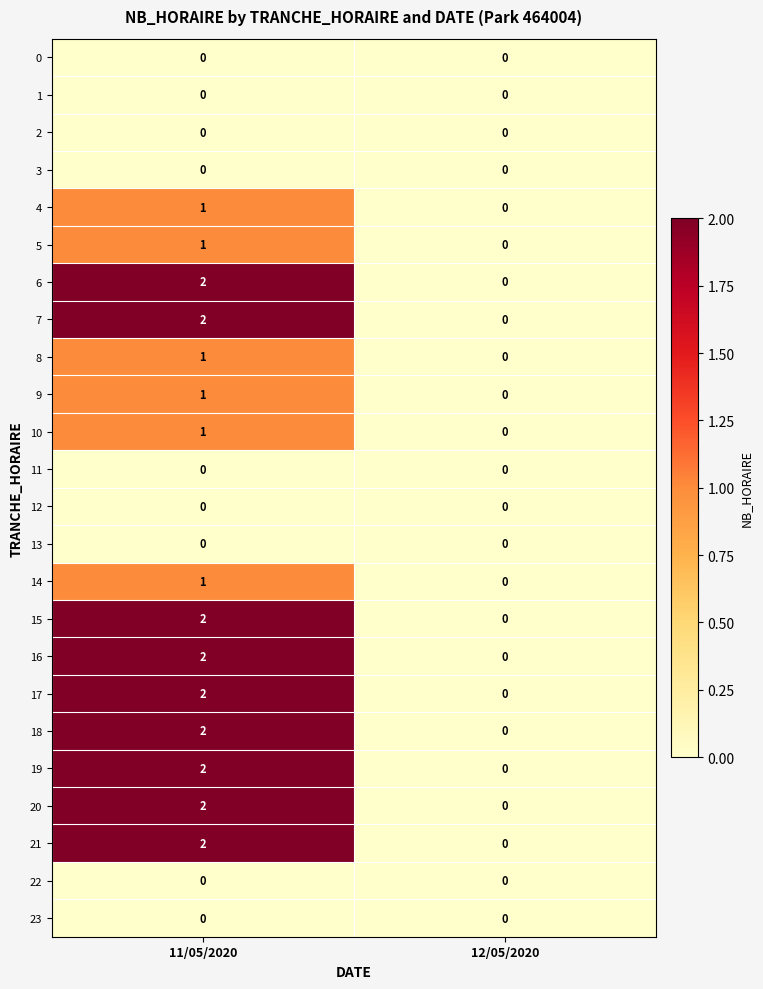

What is the total value across all series at 11/05/2020?

24